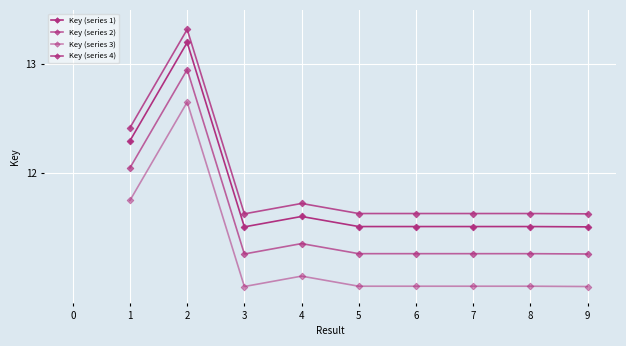

How many lines are shown in the chart?

4